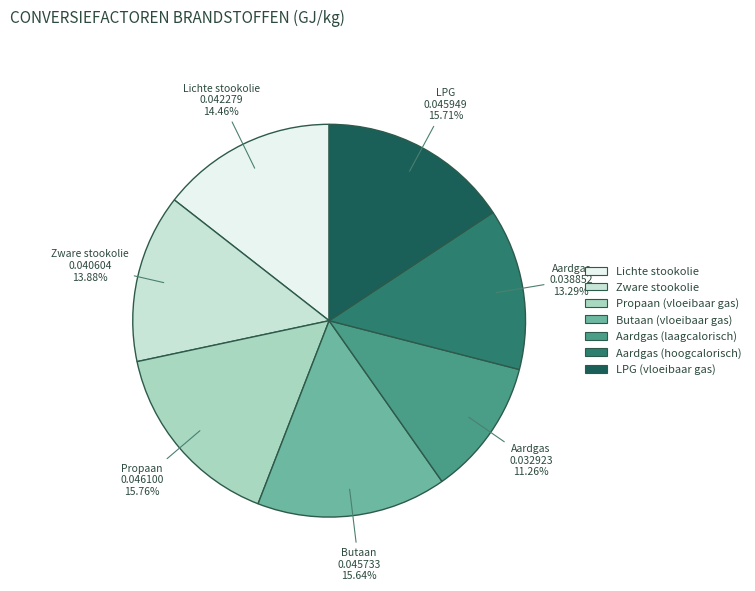

Is it true that Propaan (vloeibaar gas) is 16% of the pie?

True